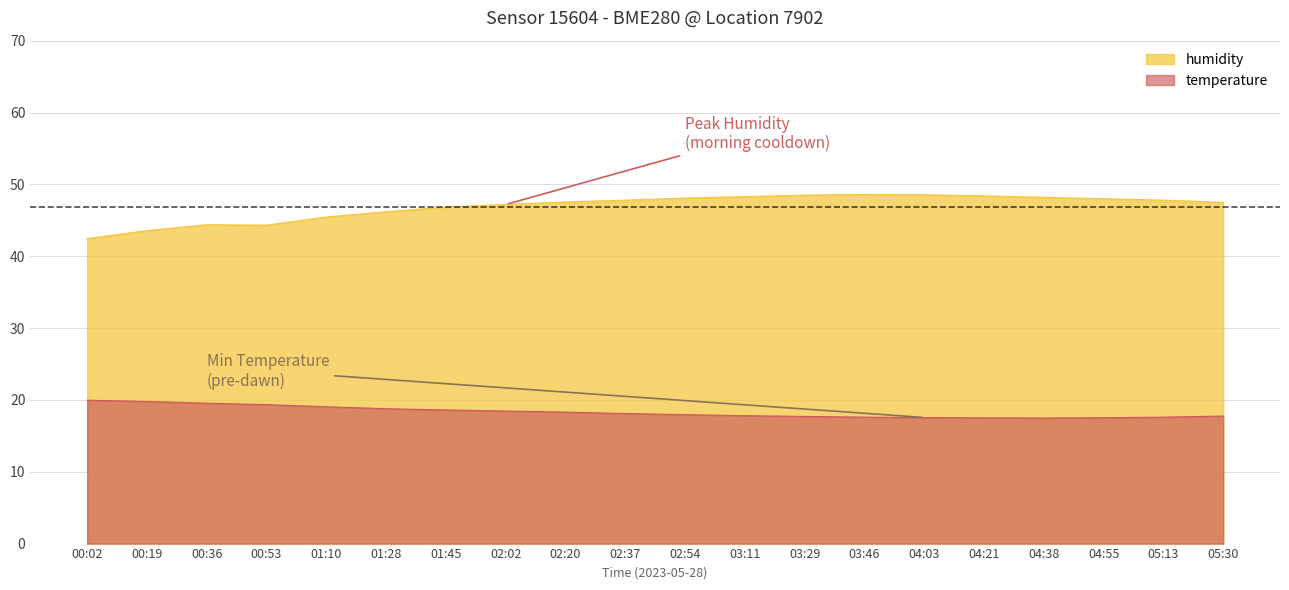

Which series has the widest spread of values?

humidity